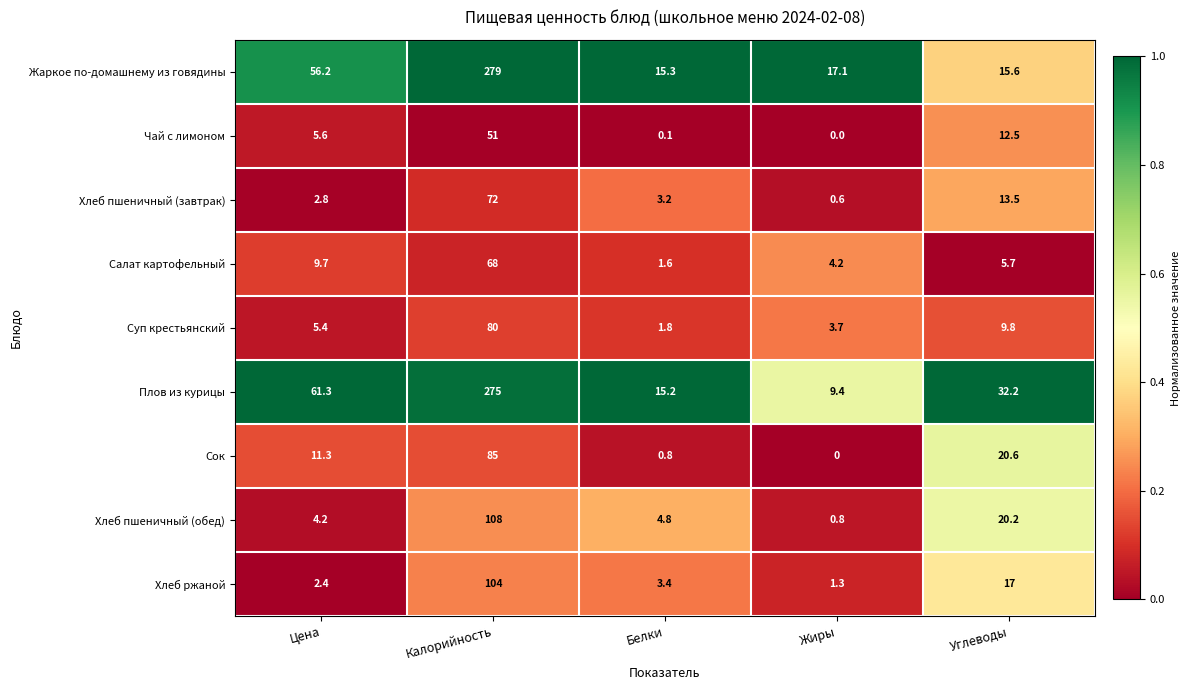

What is the sum of the Хлеб пшеничный (завтрак) values at Углеводы and Цена?

16.3